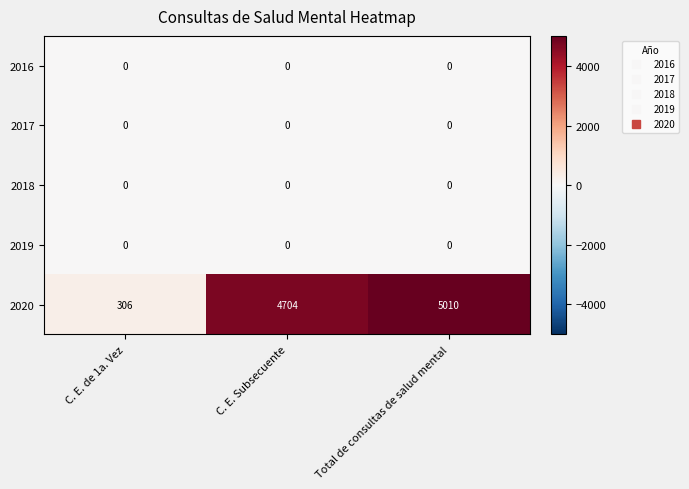

Is it true that 2020 equals 7414 at Total de consultas de salud mental?

False